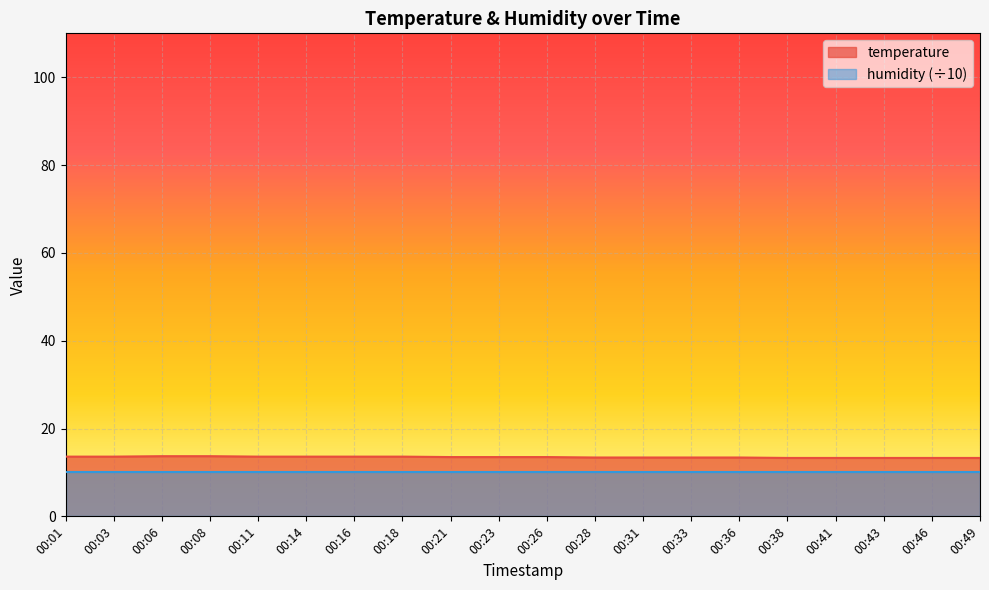

At which category does the chart reach its peak across all series?

00:06